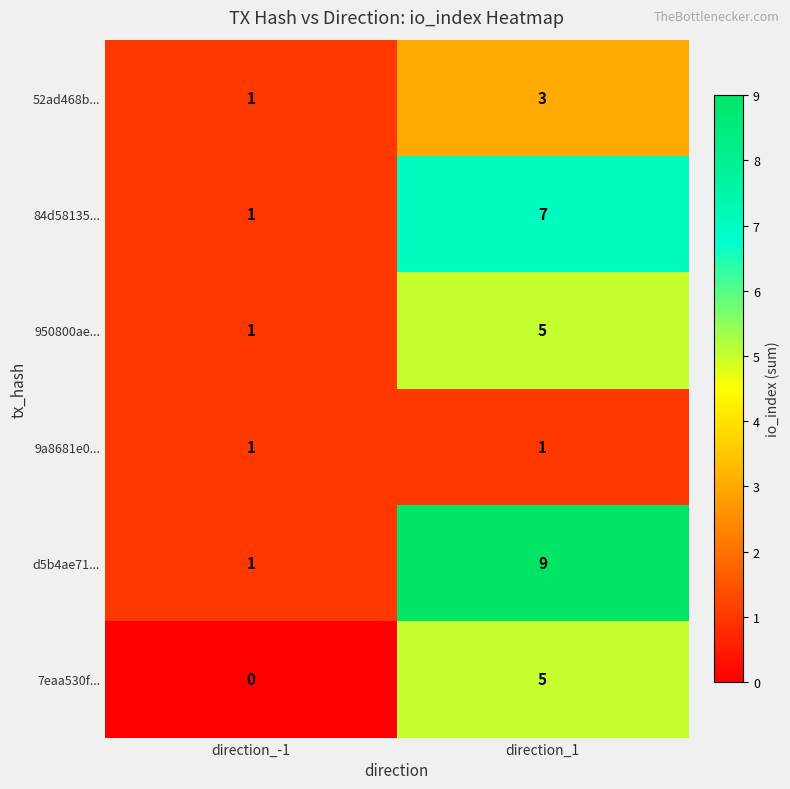

Reading right to left, what are all the values shown in this chart?

52ad468b...: direction_1=3	direction_-1=1
84d58135...: direction_1=7	direction_-1=1
950800ae...: direction_1=5	direction_-1=1
9a8681e0...: direction_1=1	direction_-1=1
d5b4ae71...: direction_1=9	direction_-1=1
7eaa530f...: direction_1=5	direction_-1=0